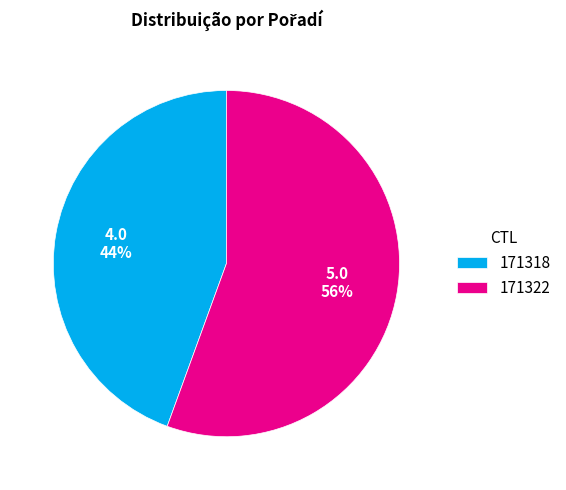

Which category accounts for the majority?

171322